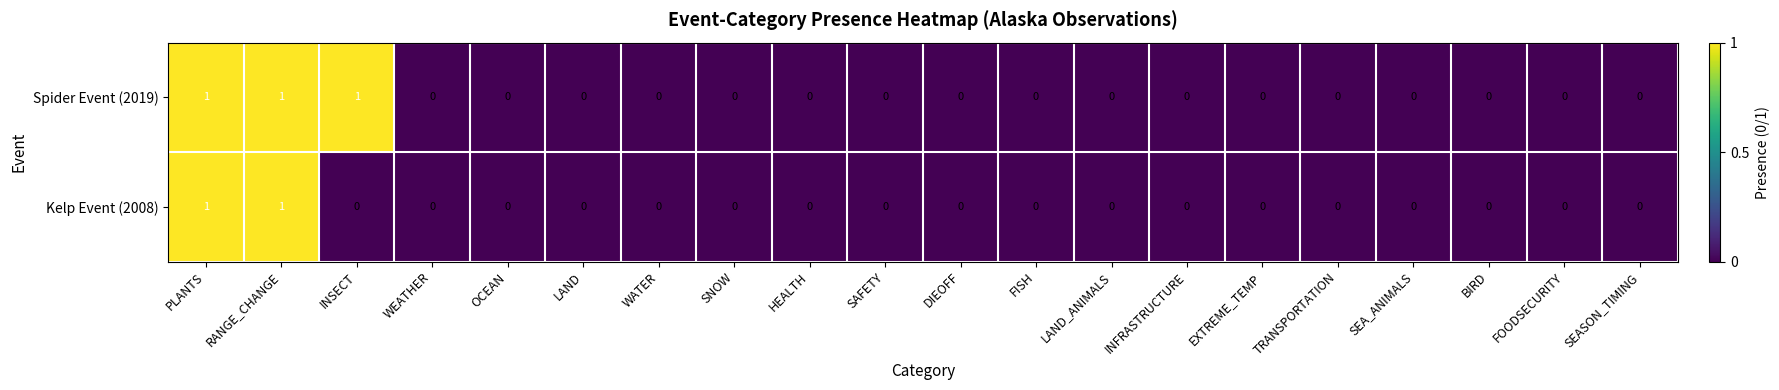

Which series changed the most between INSECT and FOODSECURITY?

Spider Event (2019)